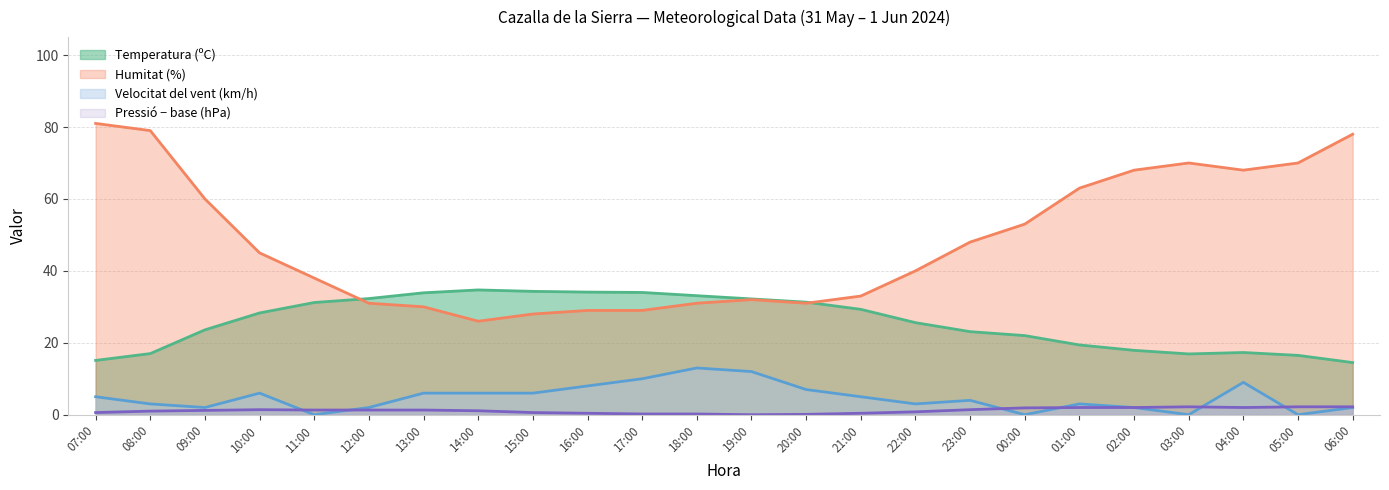

The Velocitat del vent (km/h) series shows 2.5 at 10:00. True or false?

False